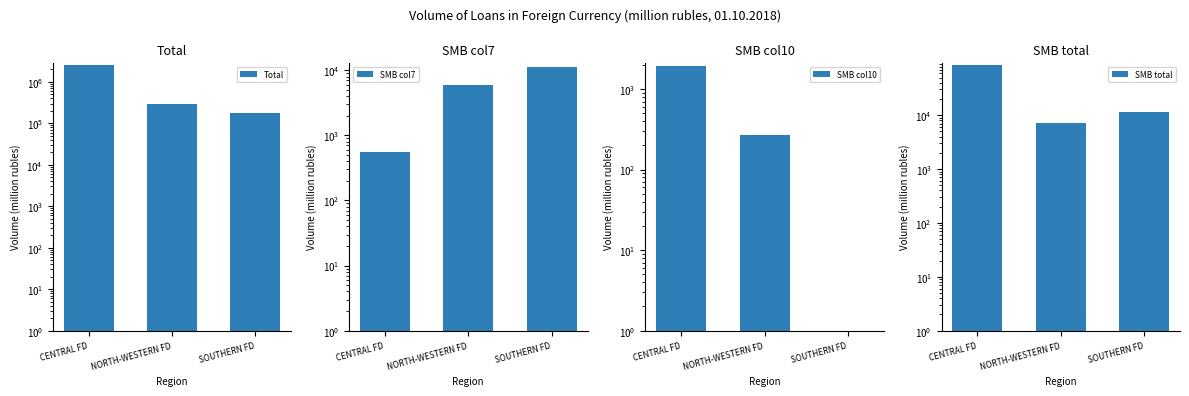

Count the number of categories in the chart.

3